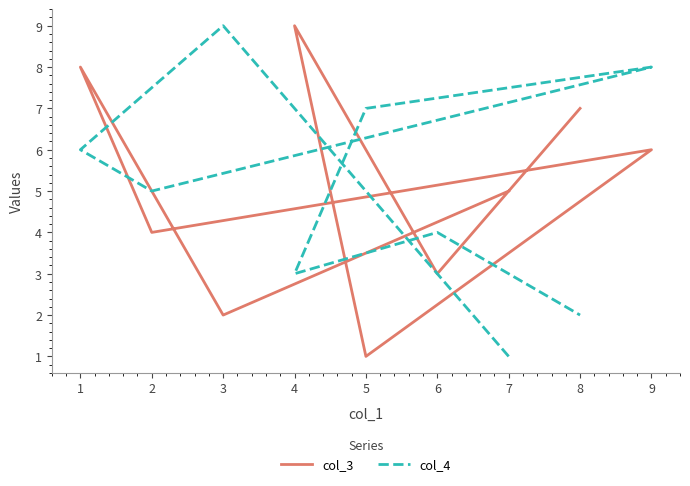

How many interior local peaks does the col_4 series have?

3